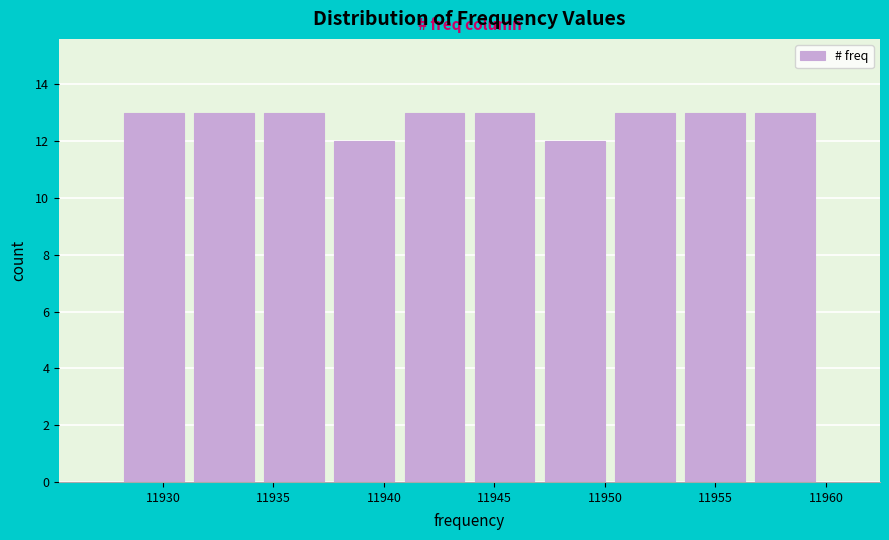

Reading left to right, transcribe this chart: for each bar, give the range it covers on the x-axis and its height. Neither the bar edges nor the heights are printed on the chart, so give them approximately, as read against the axes.

11928.0 to 11931.0: 13
11931.0 to 11934.5: 13
11934.5 to 11937.5: 13
11937.5 to 11940.5: 12
11940.5 to 11944.0: 13
11944.0 to 11947.0: 13
11947.0 to 11950.0: 12
11950.0 to 11953.5: 13
11953.5 to 11956.5: 13
11956.5 to 11960.0: 13